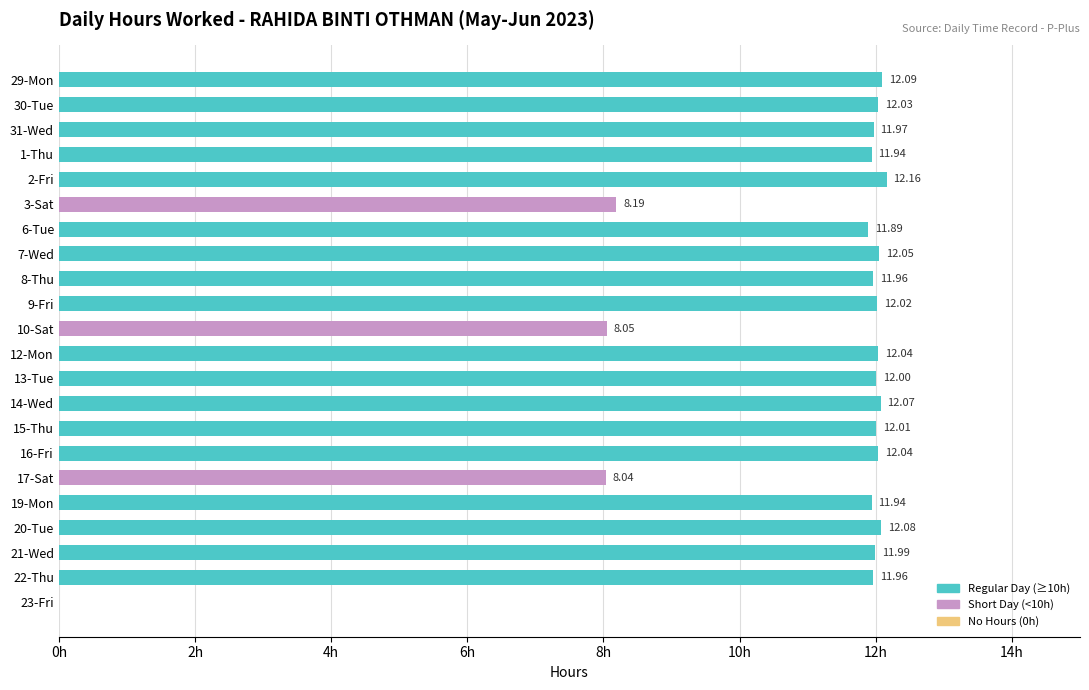

Between 31-Wed and 3-Sat, which is larger?

31-Wed